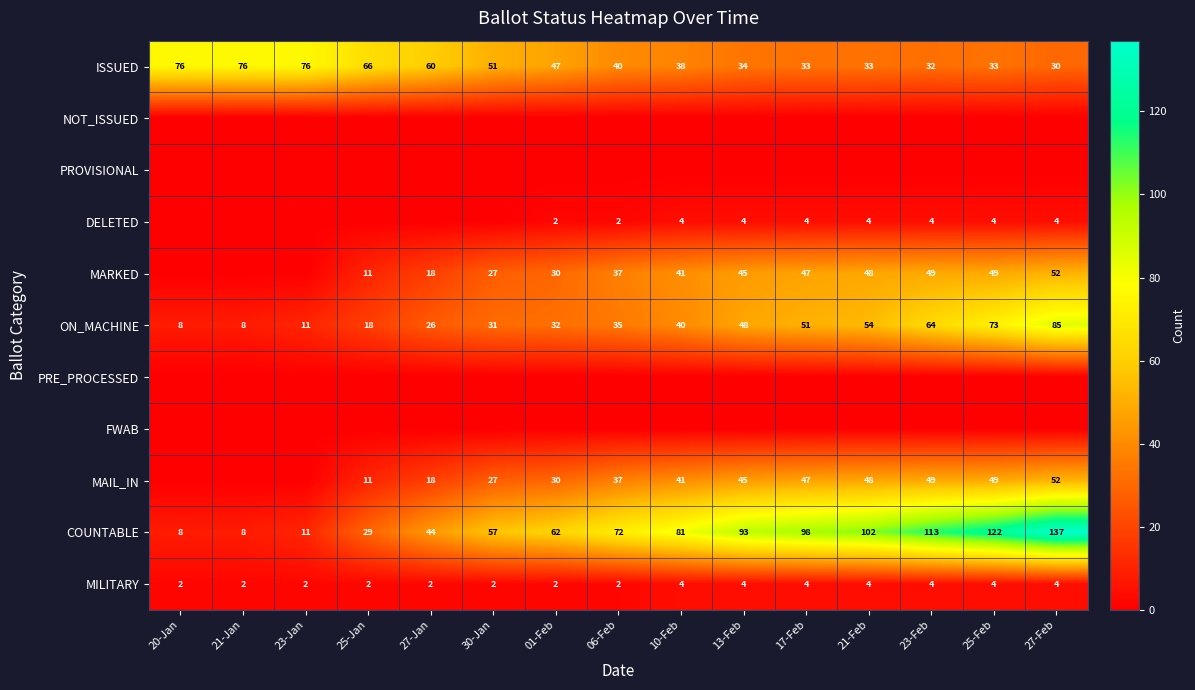

Is the value of MARKED at 30-Jan greater than the value of MAIL_IN at 17-Feb?

No